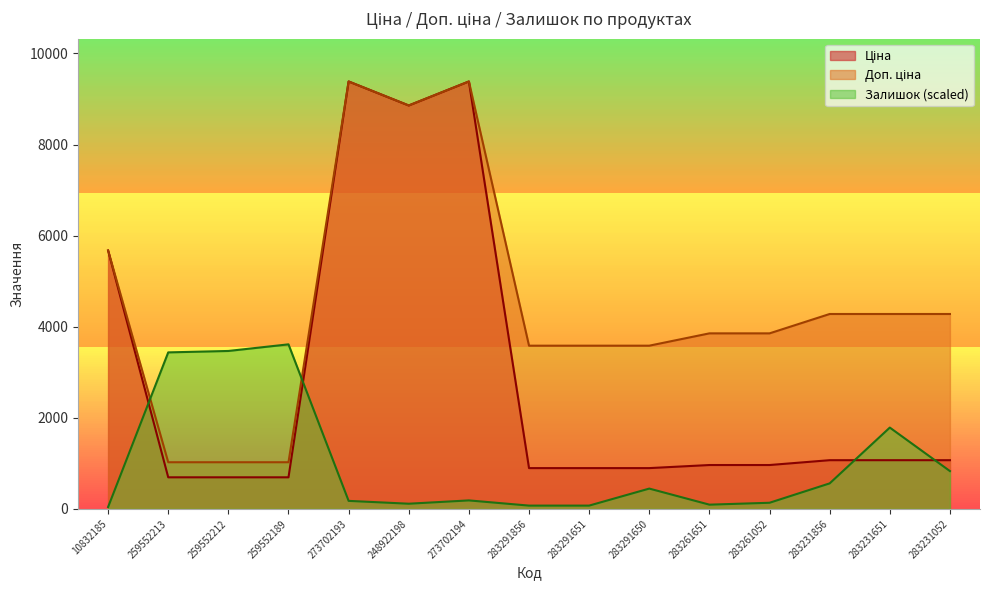

What is the difference between the maximum and second lowest values in the Доп. ціна series?

8359.3